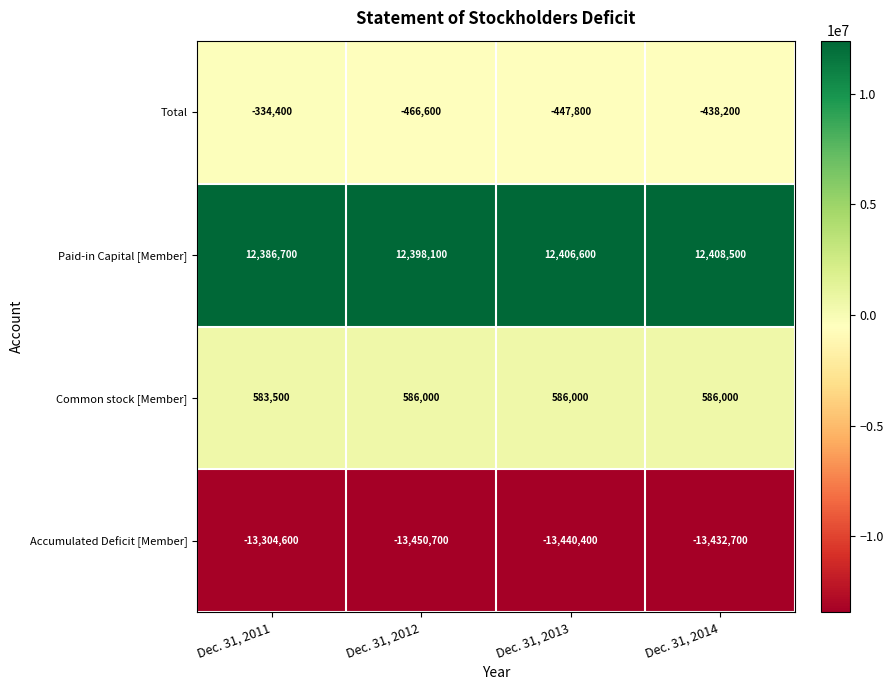

What is the total value across all series at Dec. 31, 2014?

-876400